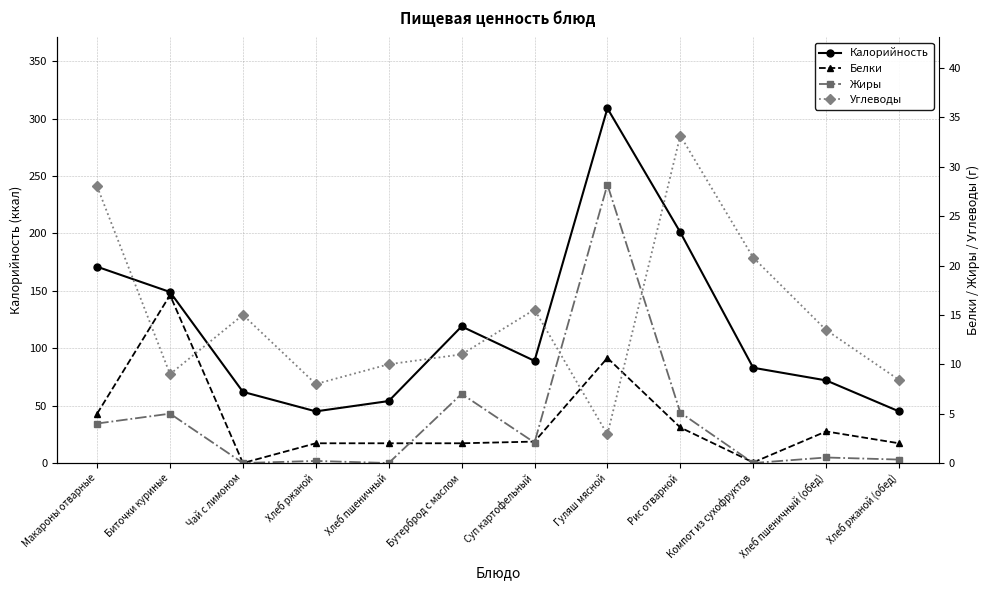

Reading left to right, what are all the values shown in this chart?

Калорийность: Макароны отварные=171.0	Биточки куриные=149.0	Чай с лимоном=62.0	Хлеб ржаной=45.0	Хлеб пшеничный=54.0	Бутерброд с маслом=119.0	Суп картофельный=89.0	Гуляш мясной=309.0	Рис отварной=201.0	Компот из сухофруктов=83.0	Хлеб пшеничный (обед)=72.0	Хлеб ржаной (обед)=45.0
Белки: Макароны отварные=5.0	Биточки куриные=17.0	Чай с лимоном=0.0	Хлеб ржаной=2.0	Хлеб пшеничный=2.0	Бутерброд с маслом=2.0	Суп картофельный=2.2	Гуляш мясной=10.6	Рис отварной=3.6	Компот из сухофруктов=0.1	Хлеб пшеничный (обед)=3.2	Хлеб ржаной (обед)=2.0
Жиры: Макароны отварные=4.0	Биточки куриные=5.0	Чай с лимоном=0.0	Хлеб ржаной=0.2	Хлеб пшеничный=0.0	Бутерброд с маслом=7.0	Суп картофельный=2.1	Гуляш мясной=28.2	Рис отварной=5.1	Компот из сухофруктов=0.0	Хлеб пшеничный (обед)=0.6	Хлеб ржаной (обед)=0.3
Углеводы: Макароны отварные=28.0	Биточки куриные=9.0	Чай с лимоном=15.0	Хлеб ржаной=8.0	Хлеб пшеничный=10.0	Бутерброд с маслом=11.0	Суп картофельный=15.5	Гуляш мясной=2.9	Рис отварной=33.1	Компот из сухофруктов=20.8	Хлеб пшеничный (обед)=13.5	Хлеб ржаной (обед)=8.4